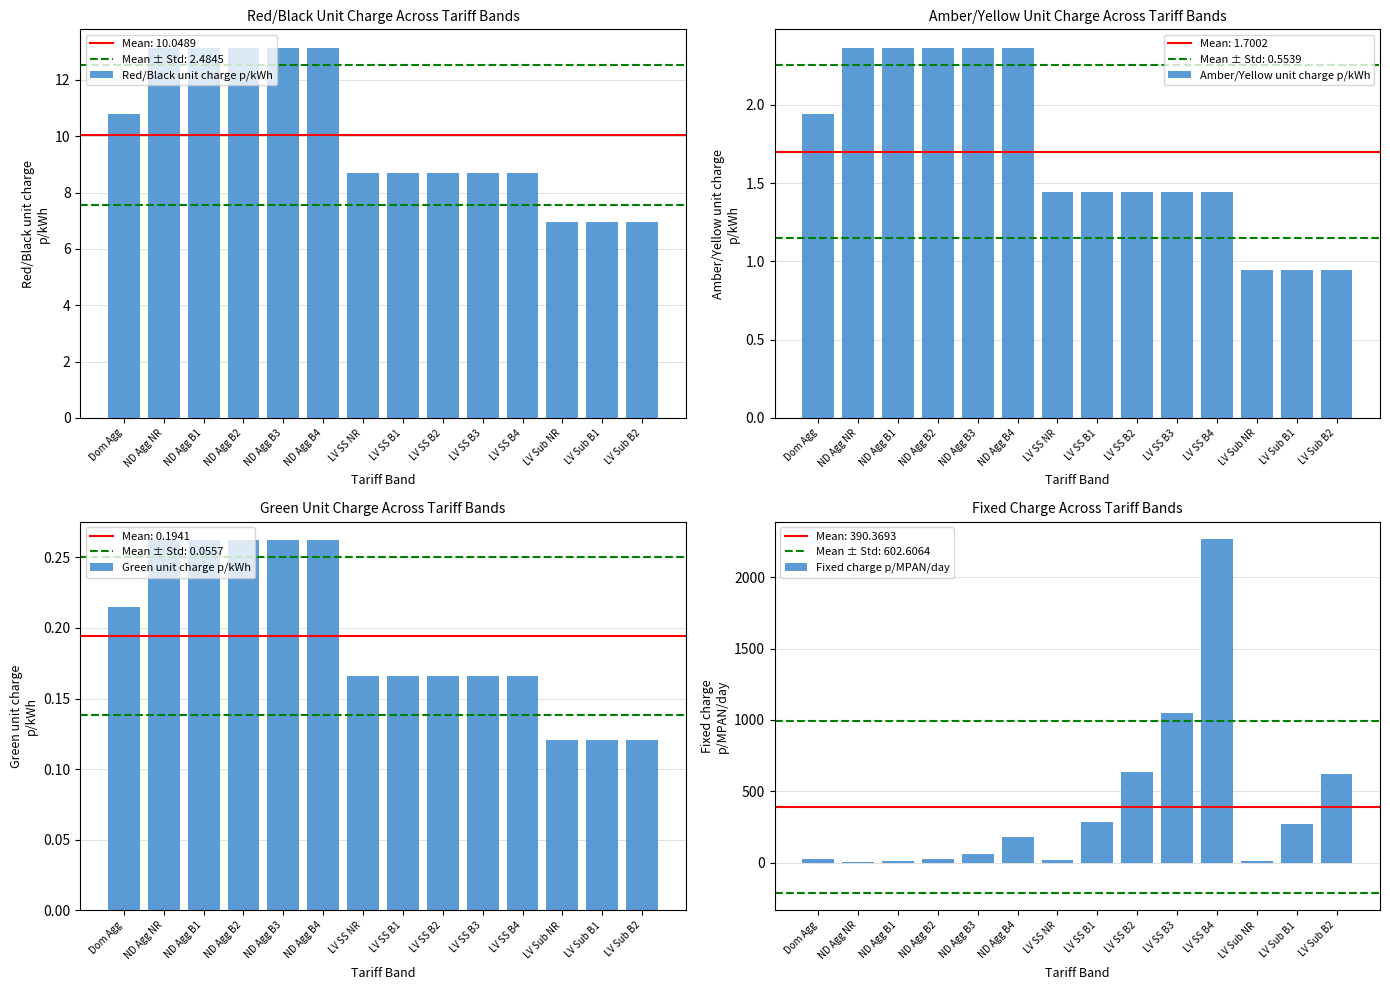

What is the label of the 2nd bar from the right?

LV Sub B1